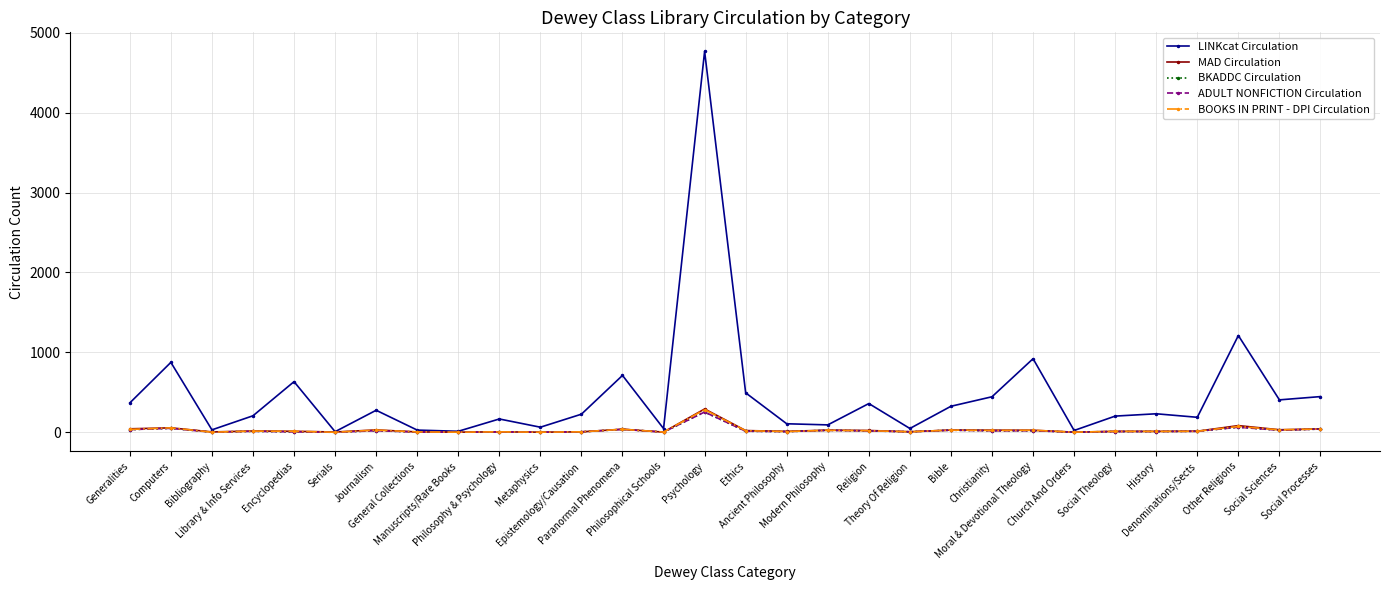

What is the total value across all series at General Collections?

46